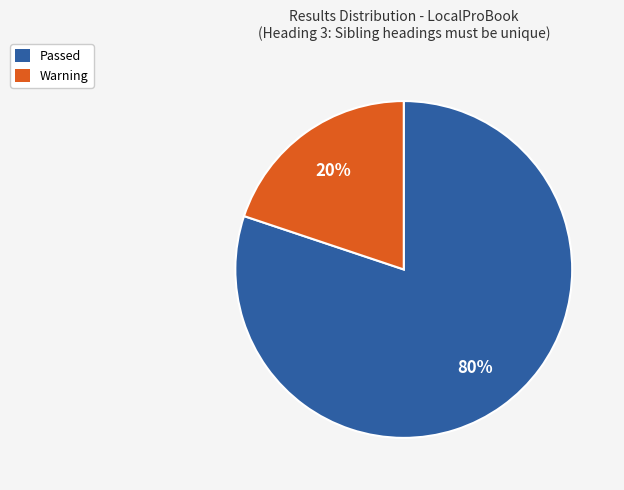

Which slice is the smallest?

Warning